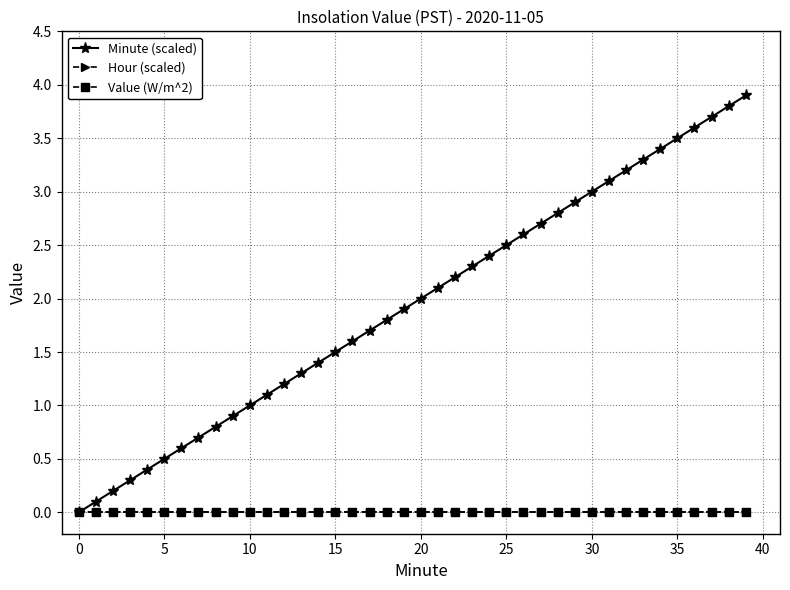

Is this an area chart (filled region under the line)?

No